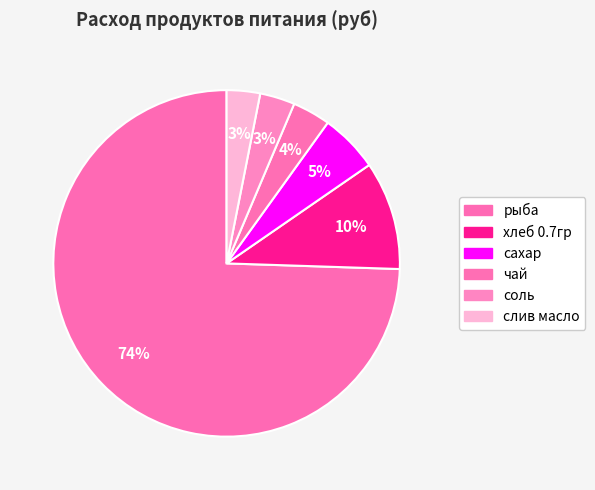

To the nearest percent, what is the difference between the сахар and рыба slice percentages?

69%